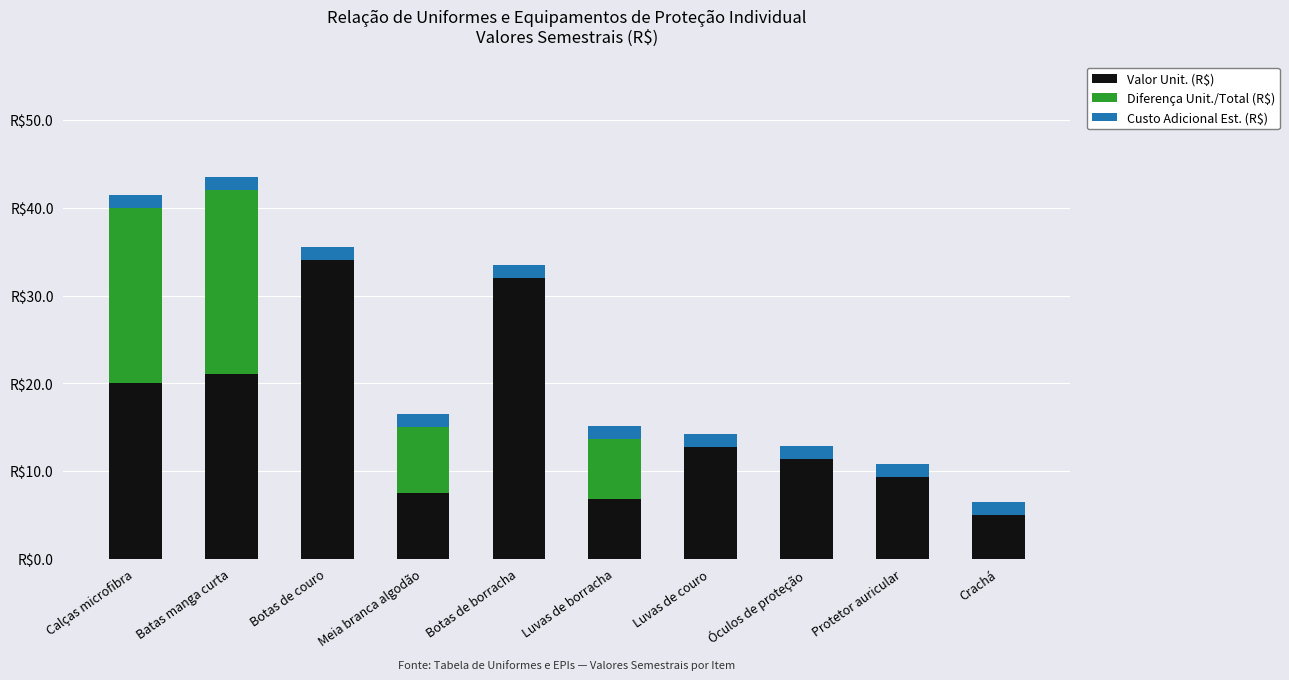

At which category is the sum across all series the highest?

Batas manga curta